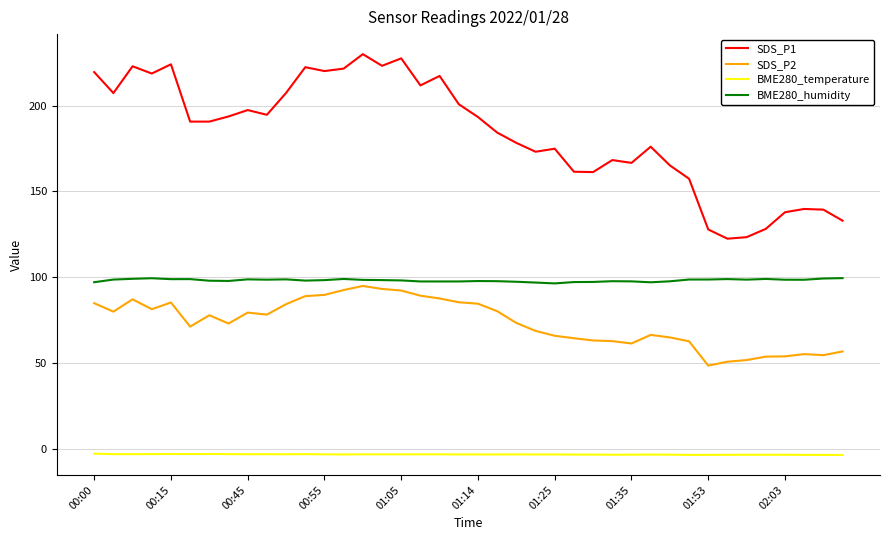

What is the maximum value shown in the chart?

230.0